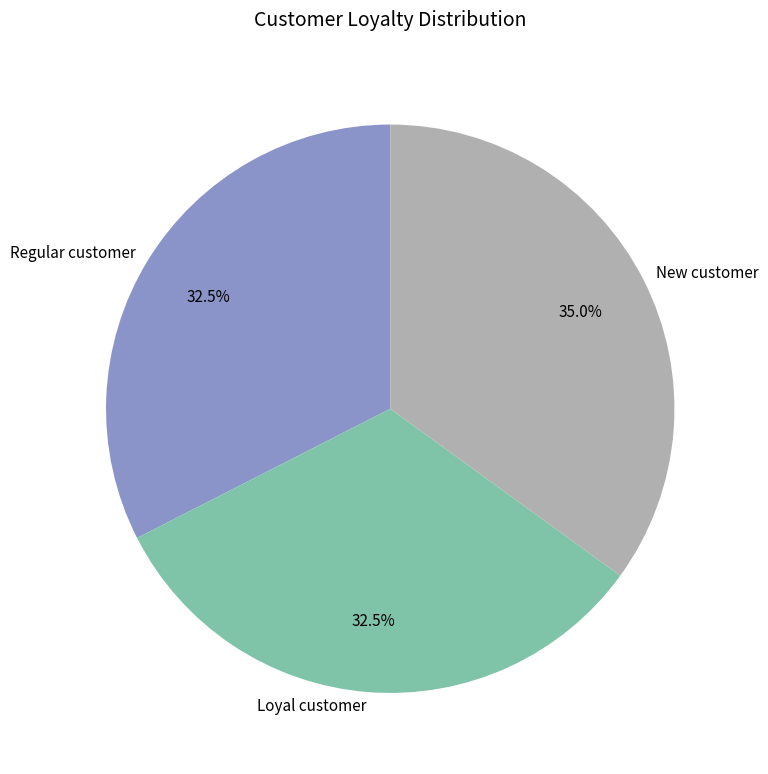

How many segments does this pie chart have?

3